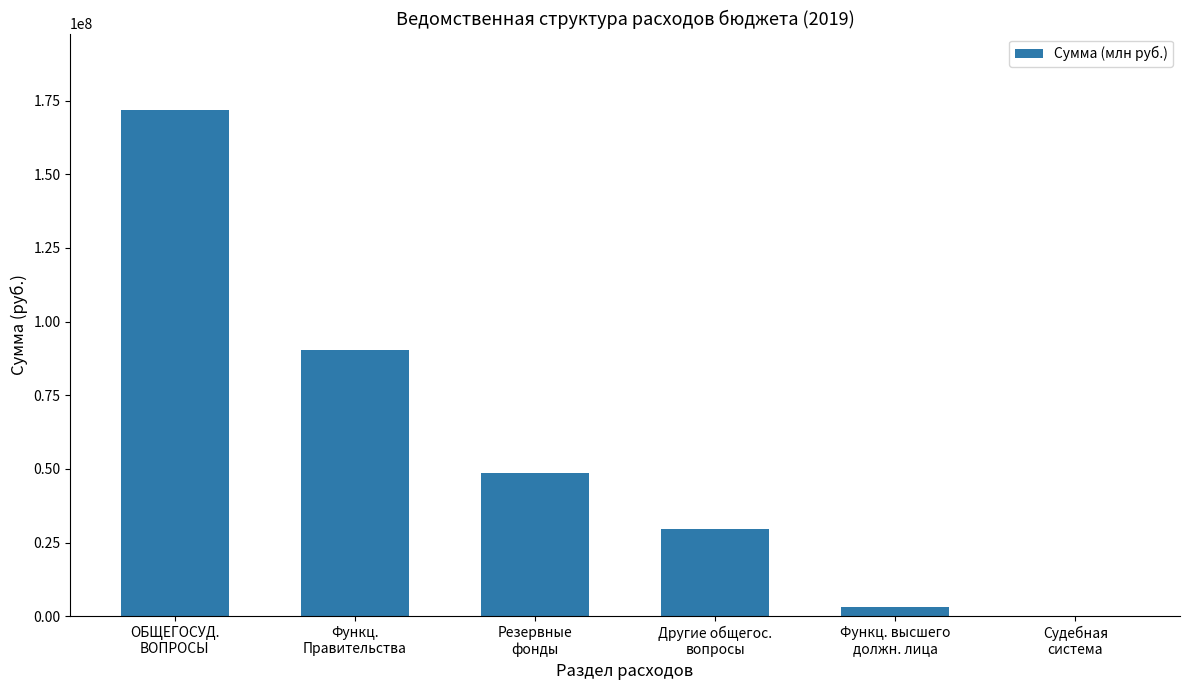

What is the sum of all values?

343838386.8